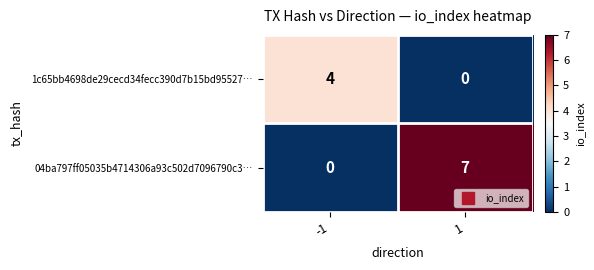

Read the 04ba797ff05035b4714306a93c502d7096790c3… value at 1.

7